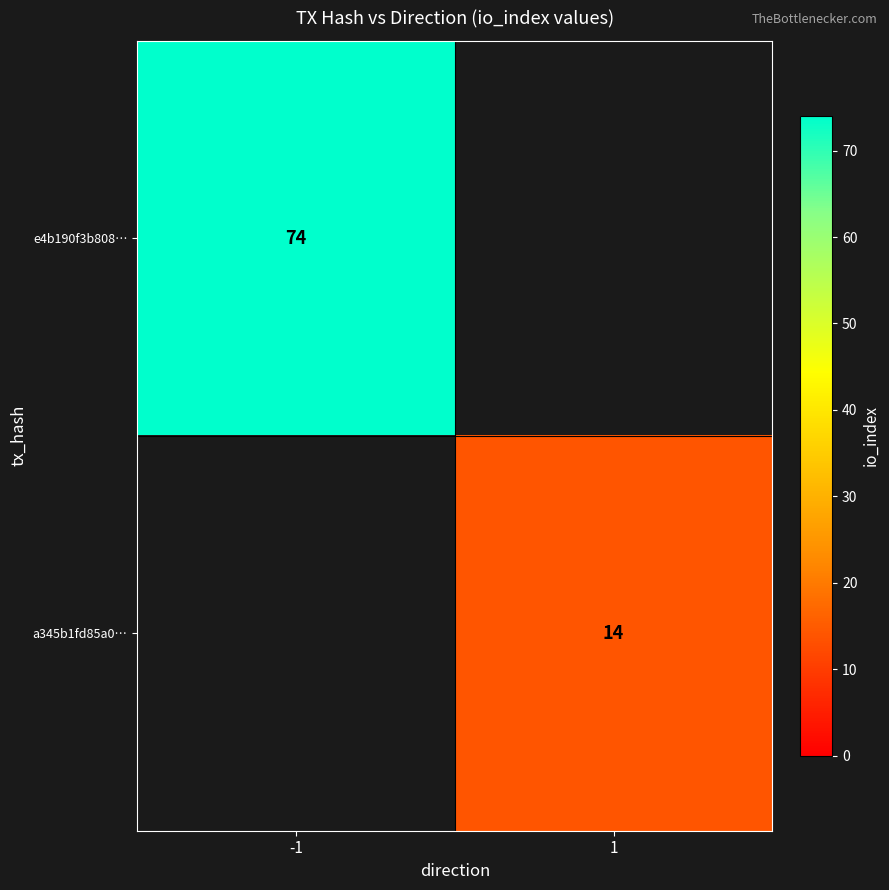

The e4b190f3b808… series shows 33 at -1. True or false?

False